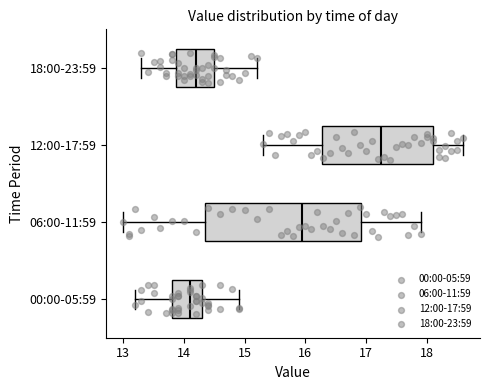

Where does the right whisker of the box for 06:00-11:59 end on the x-axis? The values are not printed on the chart, so give them approximately, as read against the axis.

17.9